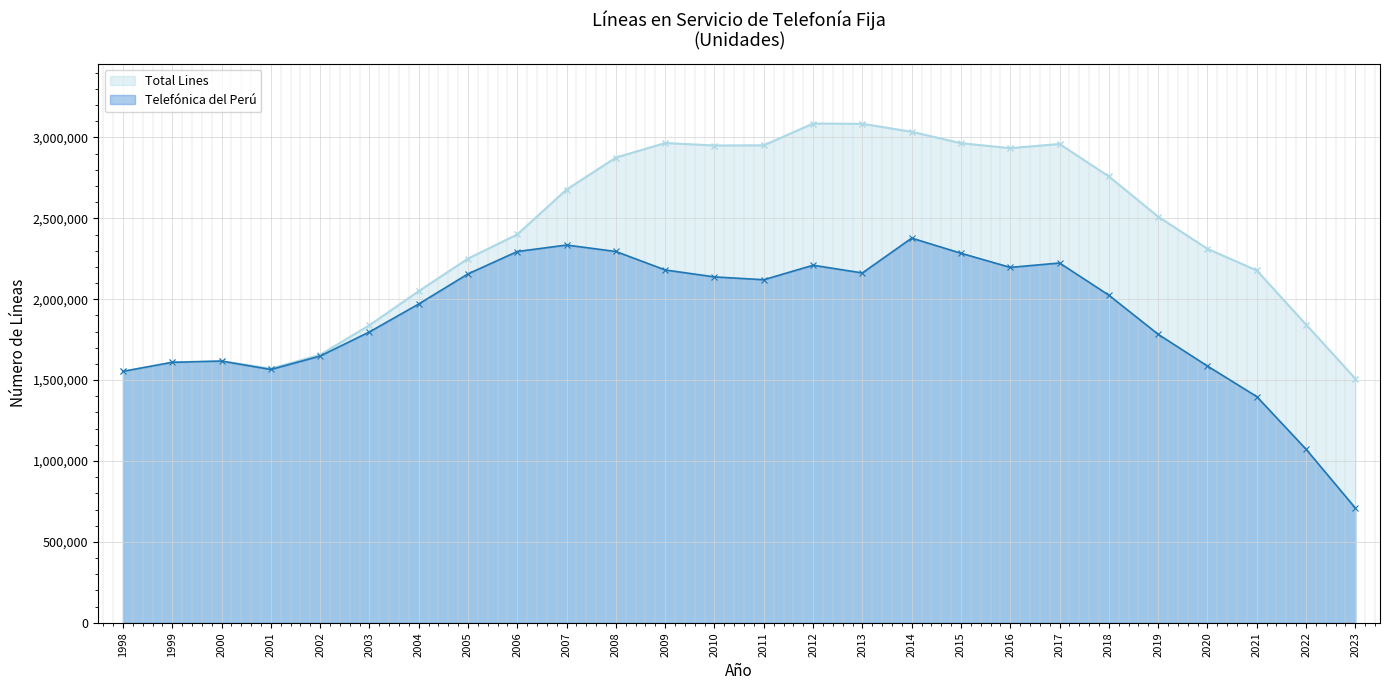

At how many categories does at least one series exceed 2522122?

12